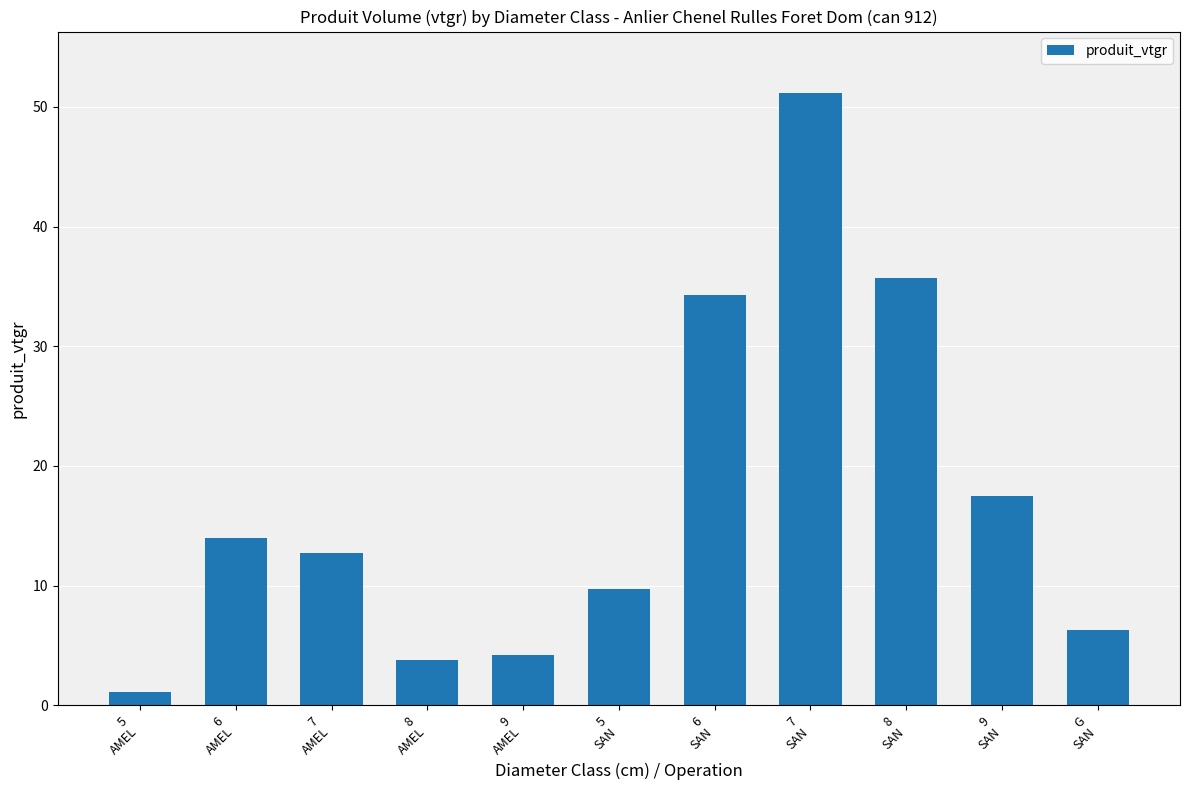

What is the label of the 1st bar from the left?

5
AMEL